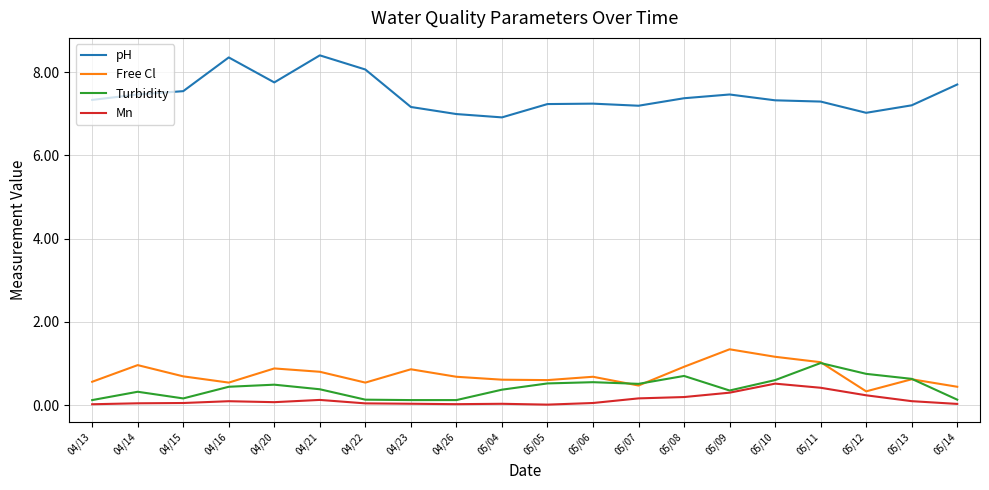

Read the Turbidity value at 04/16.

0.4